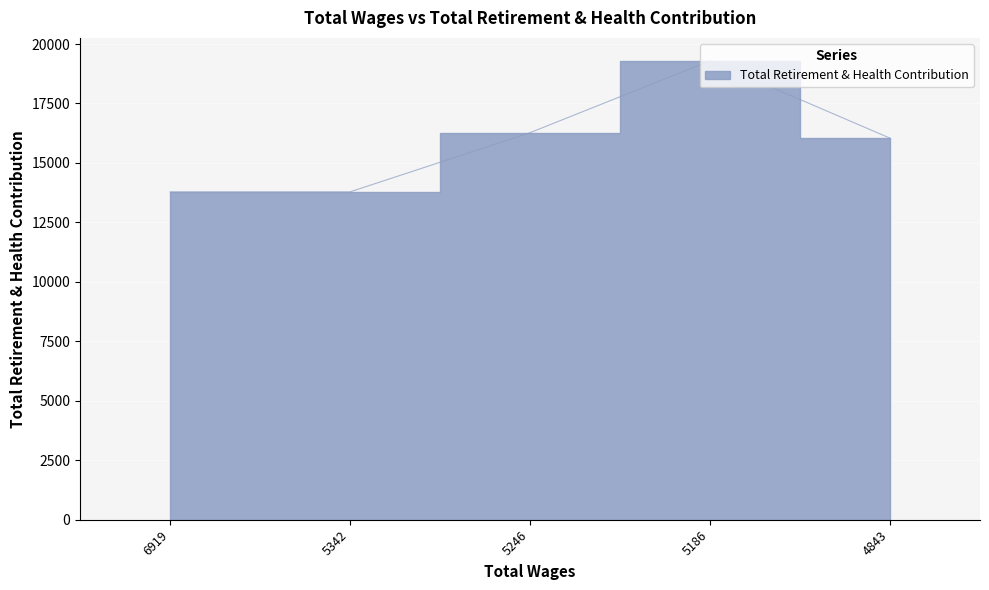

What is the maximum value shown in the chart?

19293